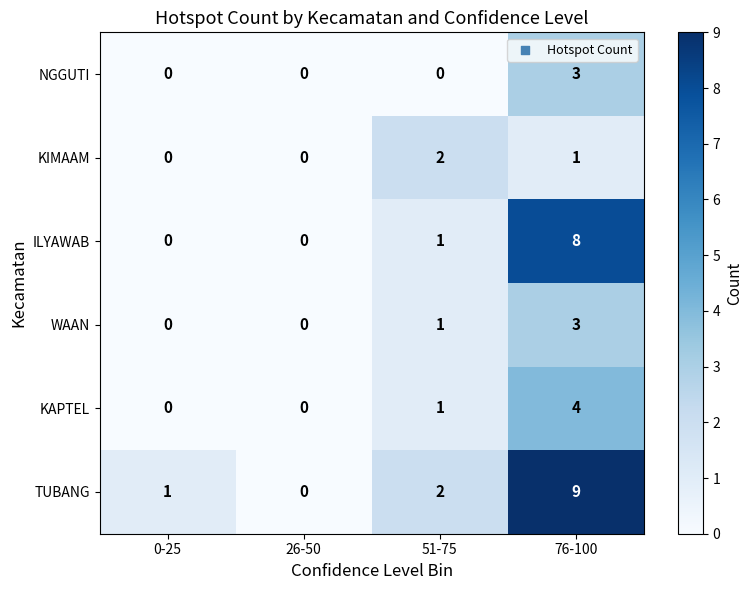

Count the number of categories in the chart.

4